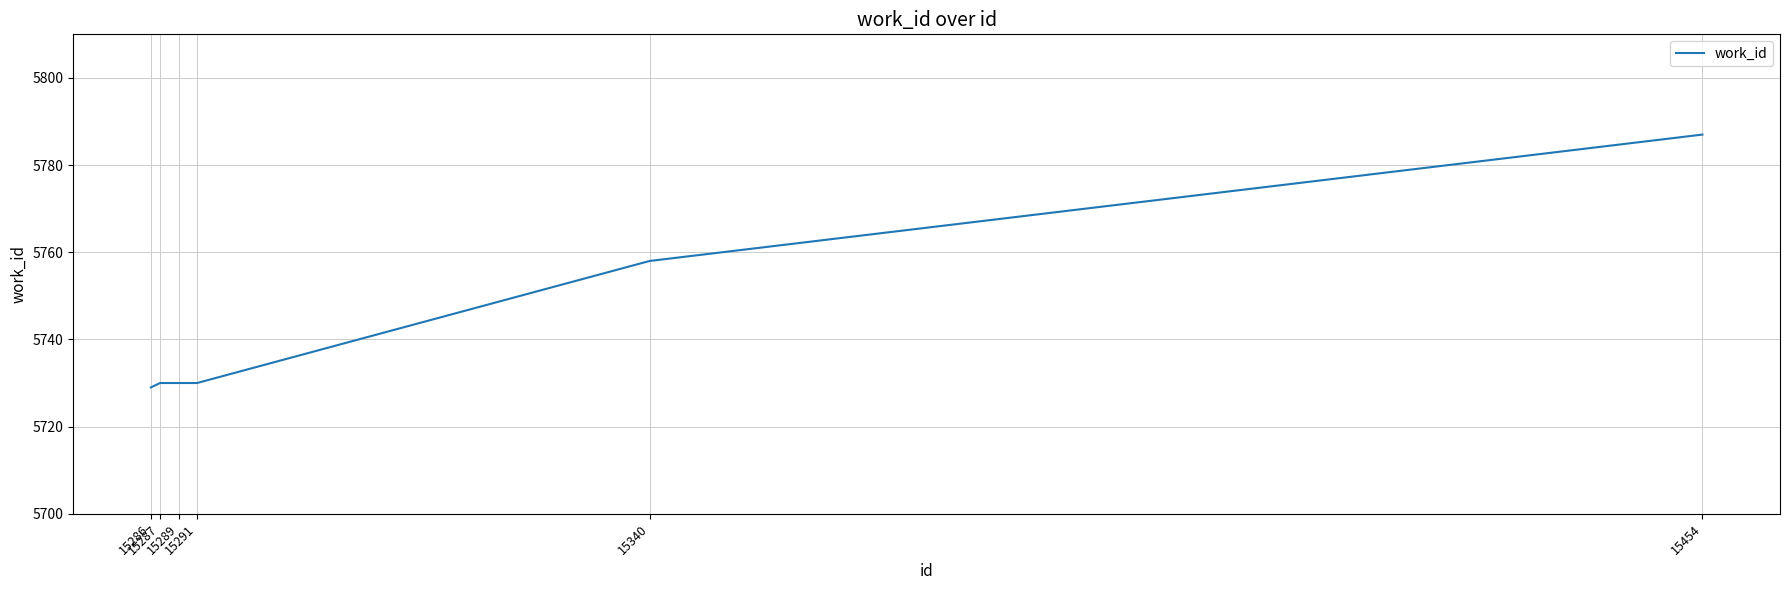

The chart shows a value of 10348 at 15340. True or false?

False